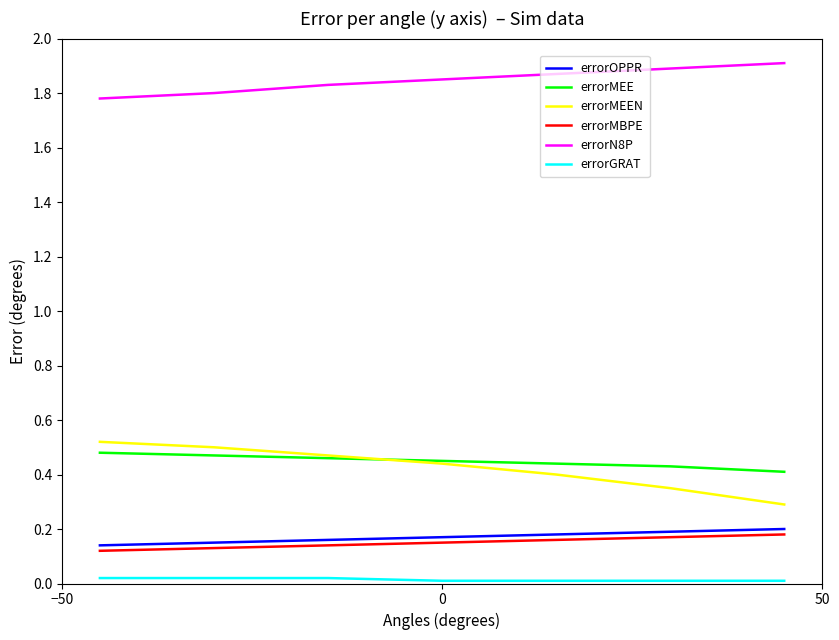

True or false: errorOPPR and errorMEE intersect in this chart.

False